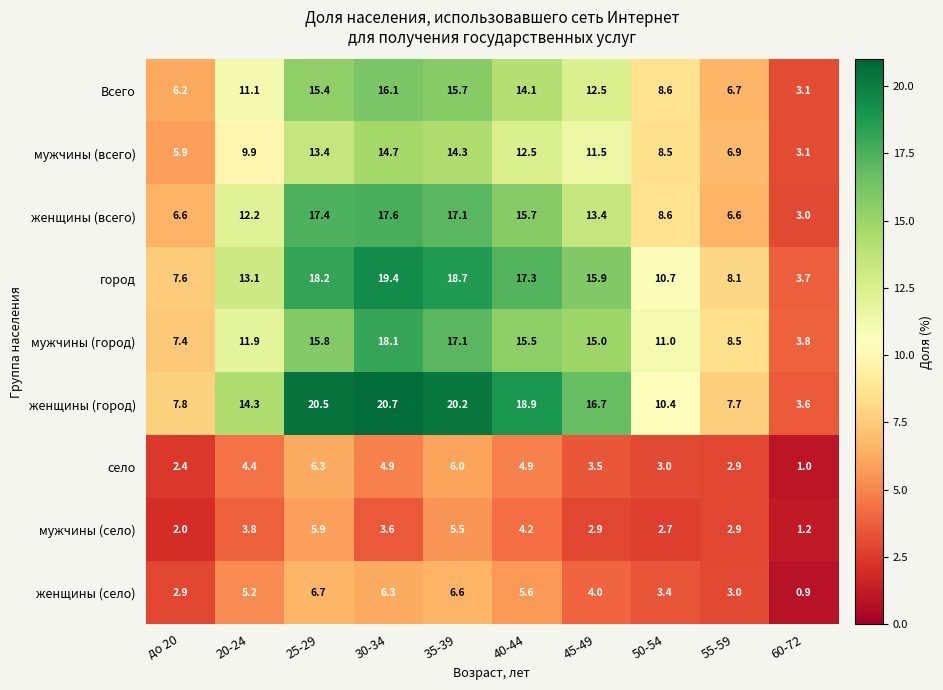

At which category is the sum across all series the highest?

30-34